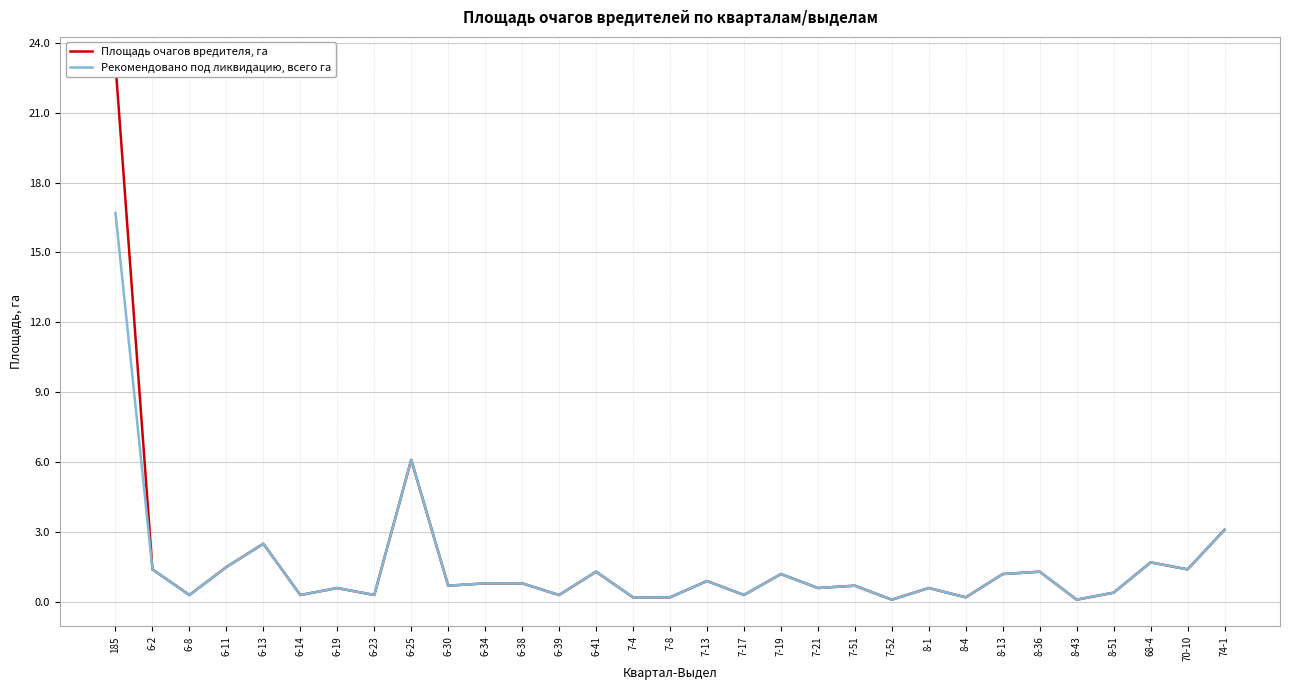

Reading right to left, transcribe all the data shown in this chart.

Площадь очагов вредителя, га: 74-1=3.1	70-10=1.4	68-4=1.7	8-51=0.4	8-43=0.1	8-36=1.3	8-13=1.2	8-4=0.2	8-1=0.6	7-52=0.1	7-51=0.7	7-21=0.6	7-19=1.2	7-17=0.3	7-13=0.9	7-8=0.2	7-4=0.2	6-41=1.3	6-39=0.3	6-38=0.8	6-34=0.8	6-30=0.7	6-25=6.1	6-23=0.3	6-19=0.6	6-14=0.3	6-13=2.5	6-11=1.5	6-8=0.3	6-2=1.4	185=23.1
Рекомендовано под ликвидацию, всего га: 74-1=3.1	70-10=1.4	68-4=1.7	8-51=0.4	8-43=0.1	8-36=1.3	8-13=1.2	8-4=0.2	8-1=0.6	7-52=0.1	7-51=0.7	7-21=0.6	7-19=1.2	7-17=0.3	7-13=0.9	7-8=0.2	7-4=0.2	6-41=1.3	6-39=0.3	6-38=0.8	6-34=0.8	6-30=0.7	6-25=6.1	6-23=0.3	6-19=0.6	6-14=0.3	6-13=2.5	6-11=1.5	6-8=0.3	6-2=1.4	185=16.7